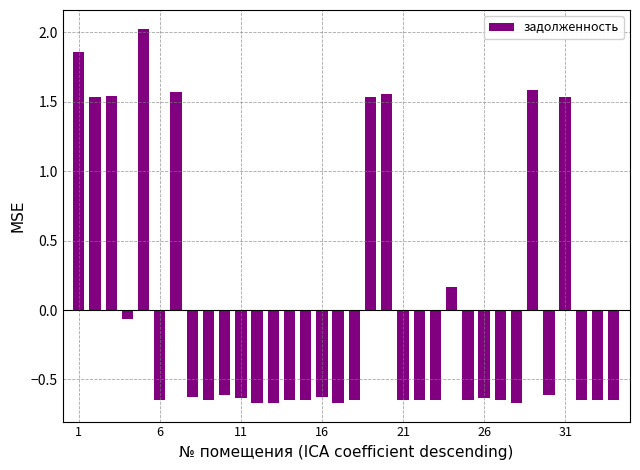

What is the maximum value shown in the chart?

2.0